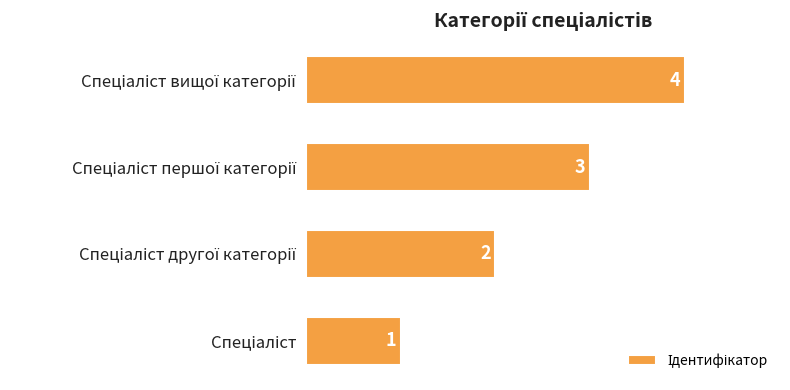

Count the values in the range 2 to 4.

3